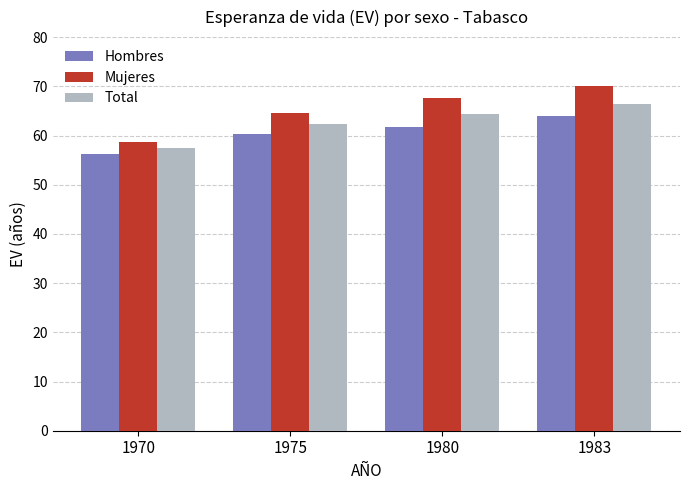

What is the sum of the Hombres values at 1975 and 1980?

121.9